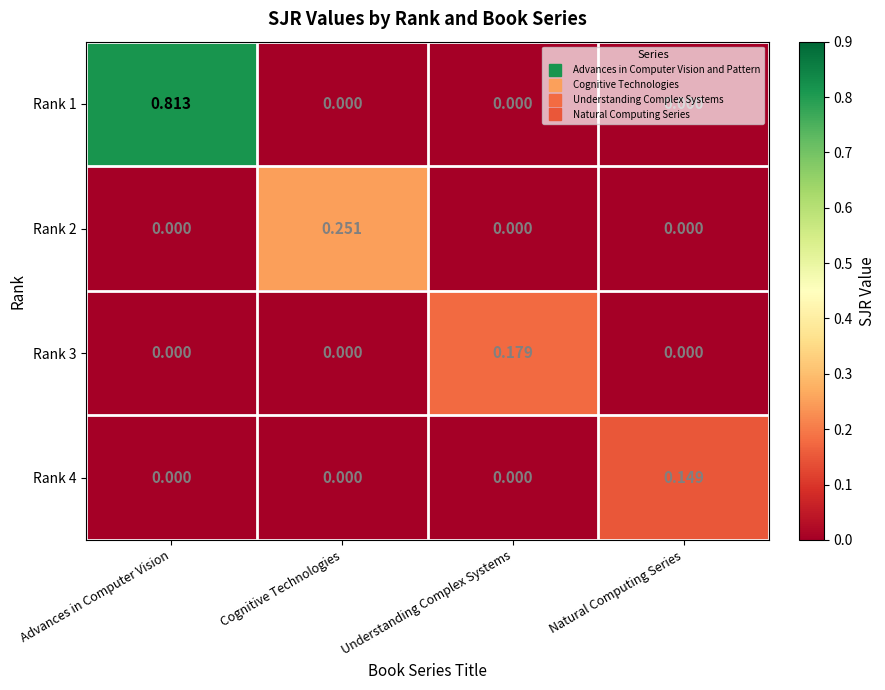

Count the number of data series in this chart.

4